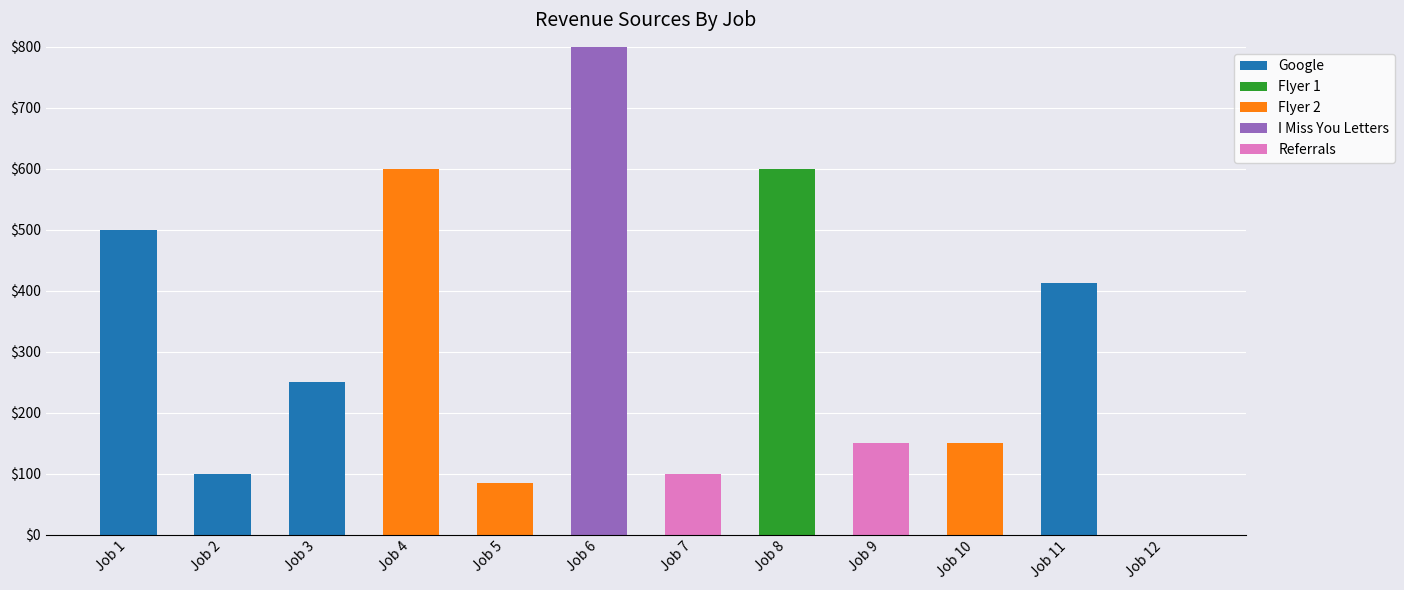

What is the total value across all series at Job 10?

150